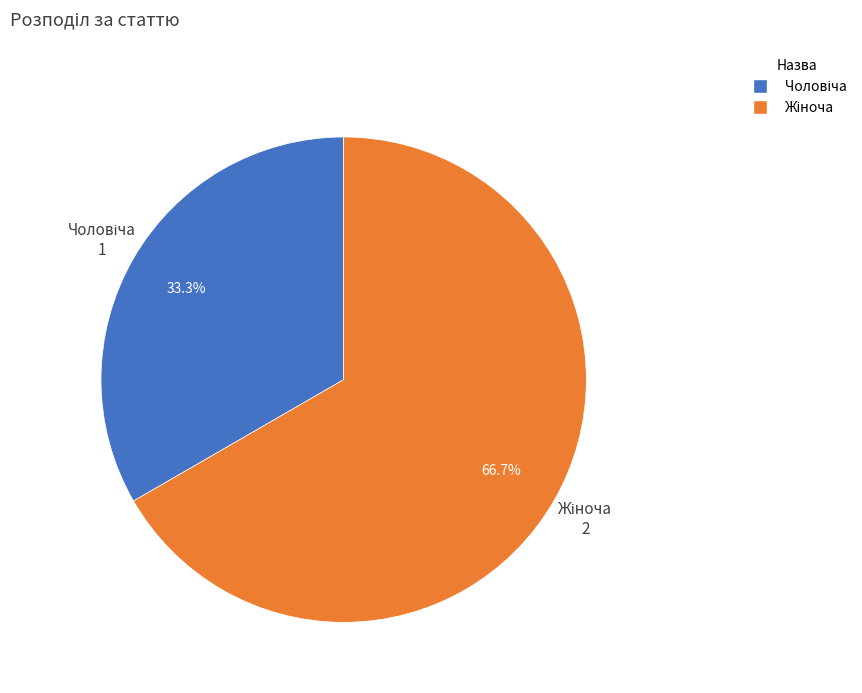

Is there any slice that represents more than half of the pie?

Yes